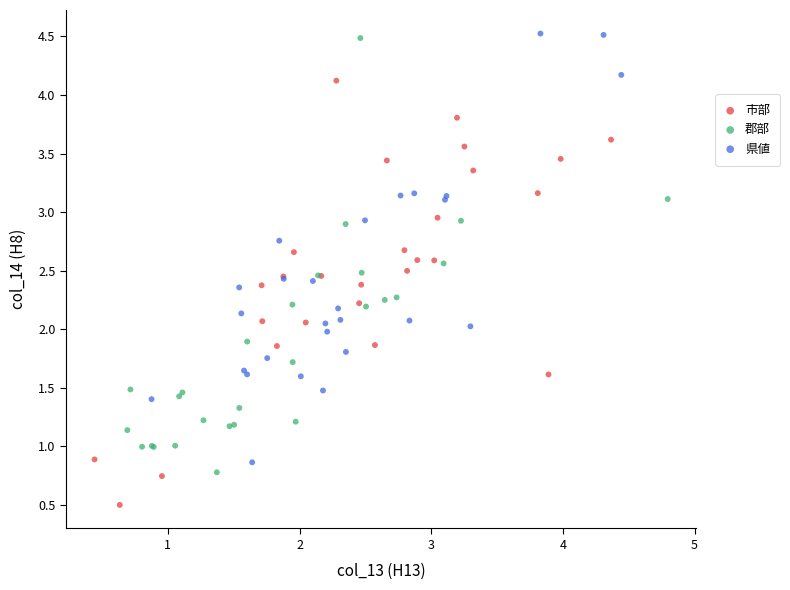

Which series reaches the minimum Y coordinate?

市部